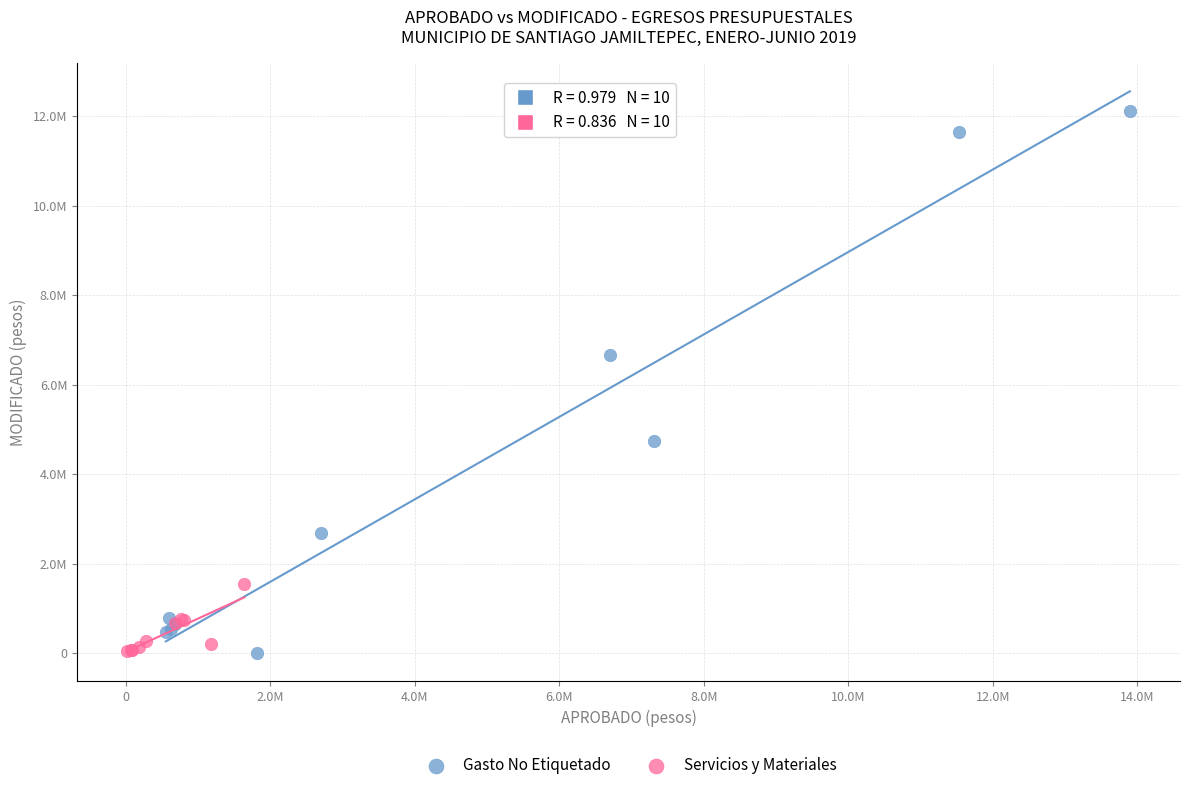

What are all the series names shown in the legend?

Gasto No Etiquetado, Servicios y Materiales